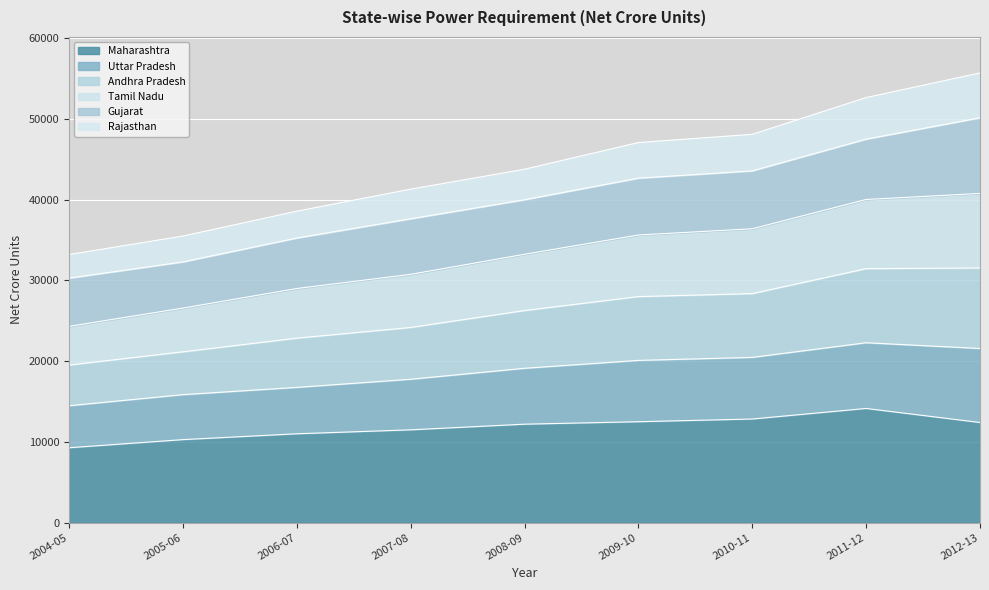

True or false: Maharashtra and Andhra Pradesh cross at least once.

False